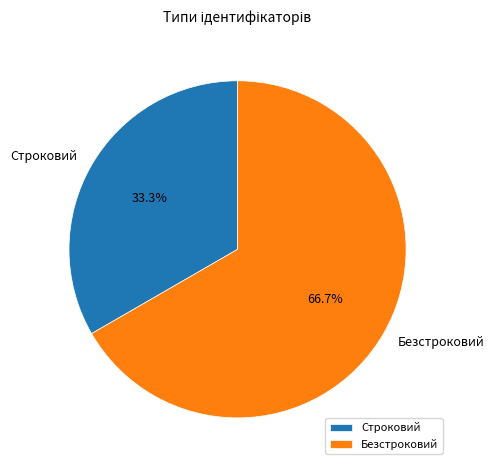

Approximately how many times larger is the value at Безстроковий compared to Строковий?

2.0